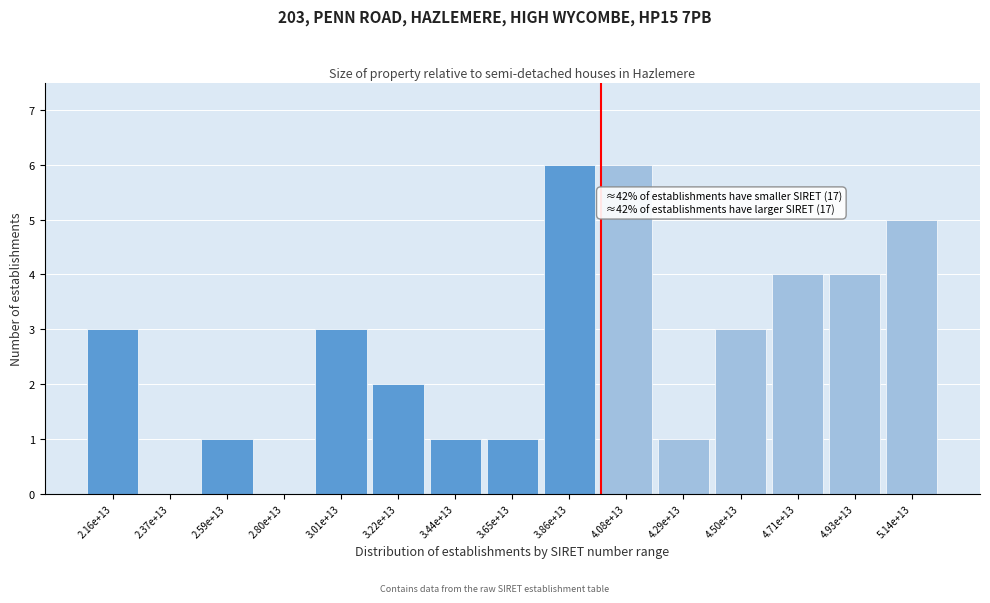

What is the change in value from 2.37e+13 to 2.59e+13?

+1